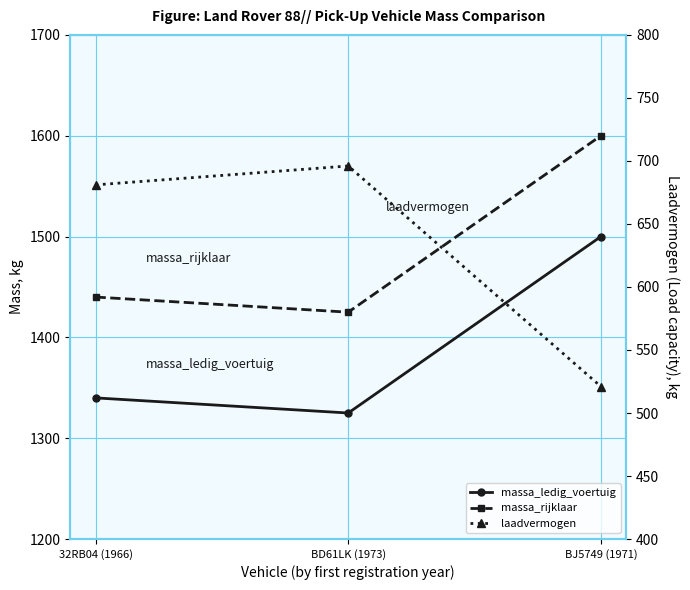

What is the sum of the massa_rijklaar values at 32RB04 (1966) and BD61LK (1973)?

2865